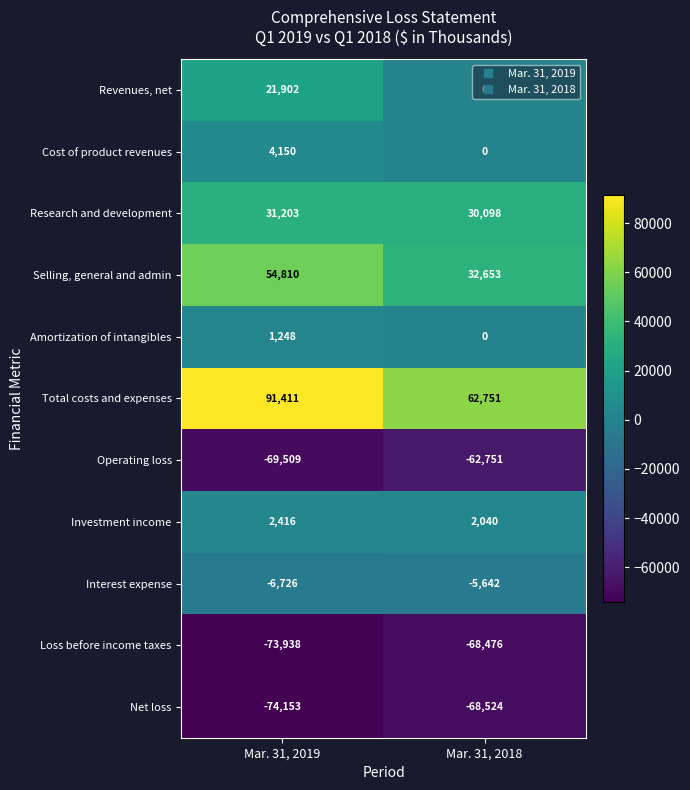

Is it true that Amortization of intangibles equals -664 at Mar. 31, 2018?

False